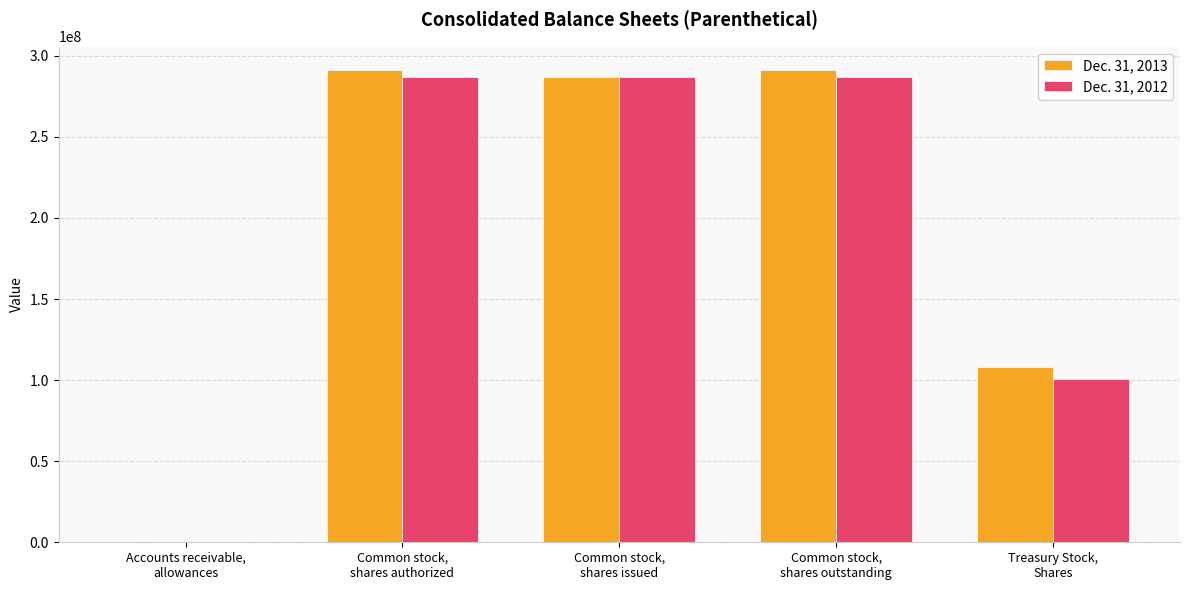

What is the sum of the Dec. 31, 2012 values at Treasury Stock,
Shares and Common stock,
shares outstanding?

387904000